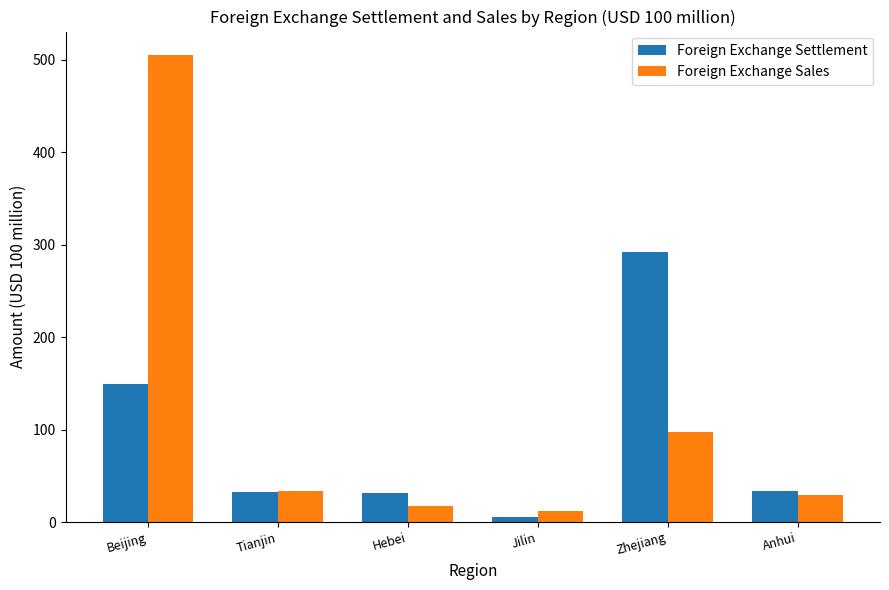

Which series has the largest total across all categories?

Foreign Exchange Sales